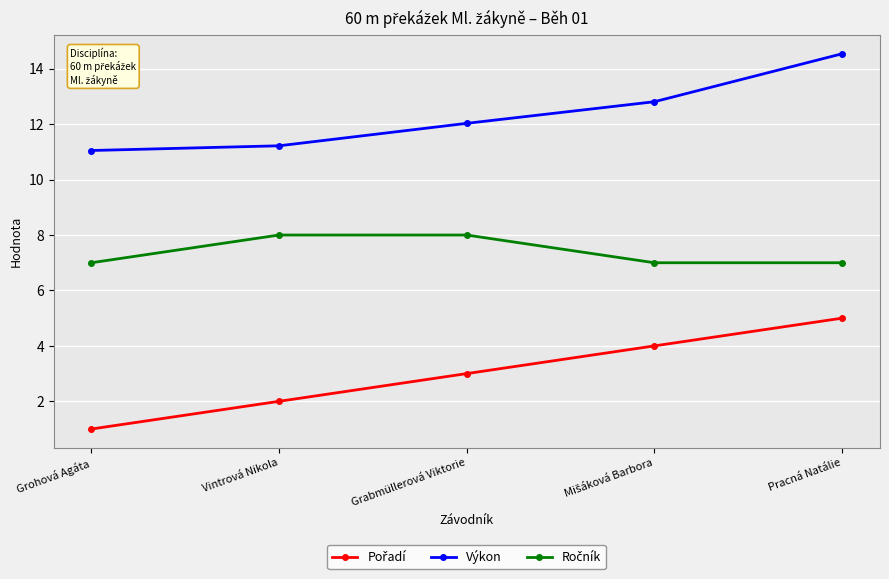

What is the approximate value of Výkon at Vintrová Nikola?

11.2